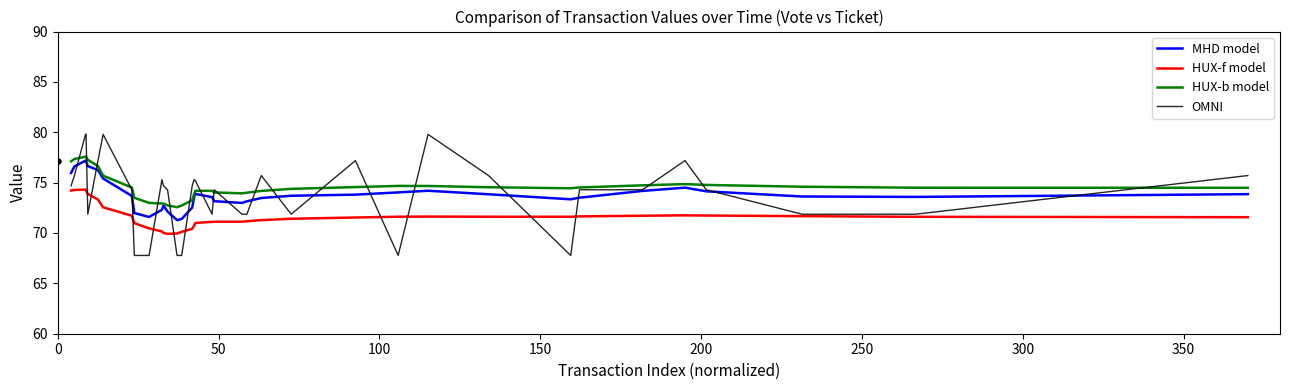

Which series contains the highest Y value?

OMNI